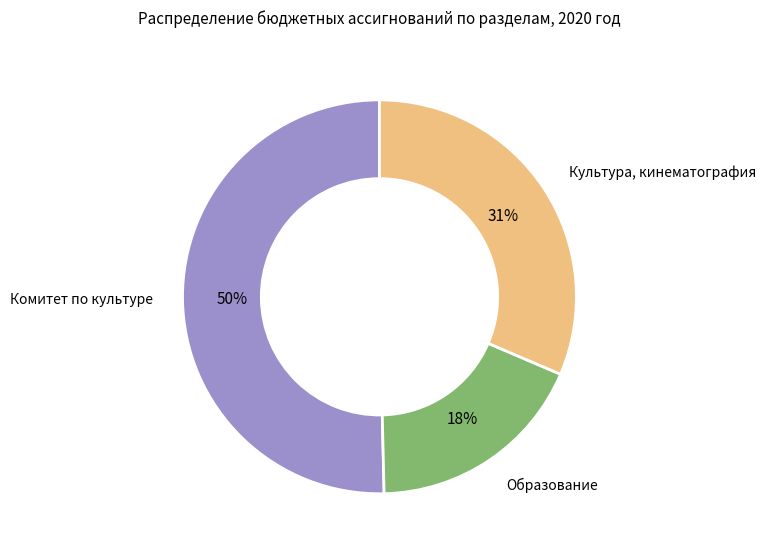

Is there any slice that represents more than half of the pie?

Yes